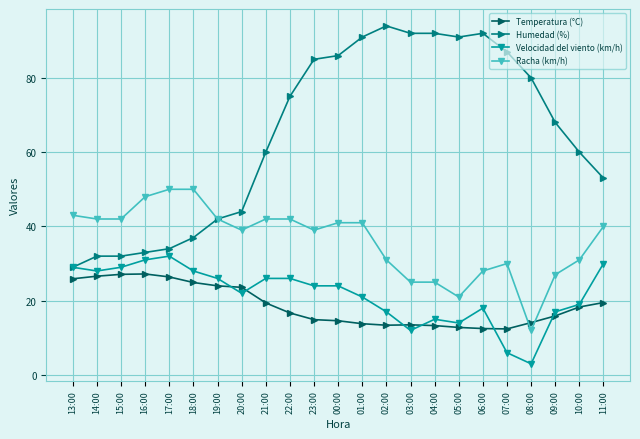

Count the number of data series in this chart.

4